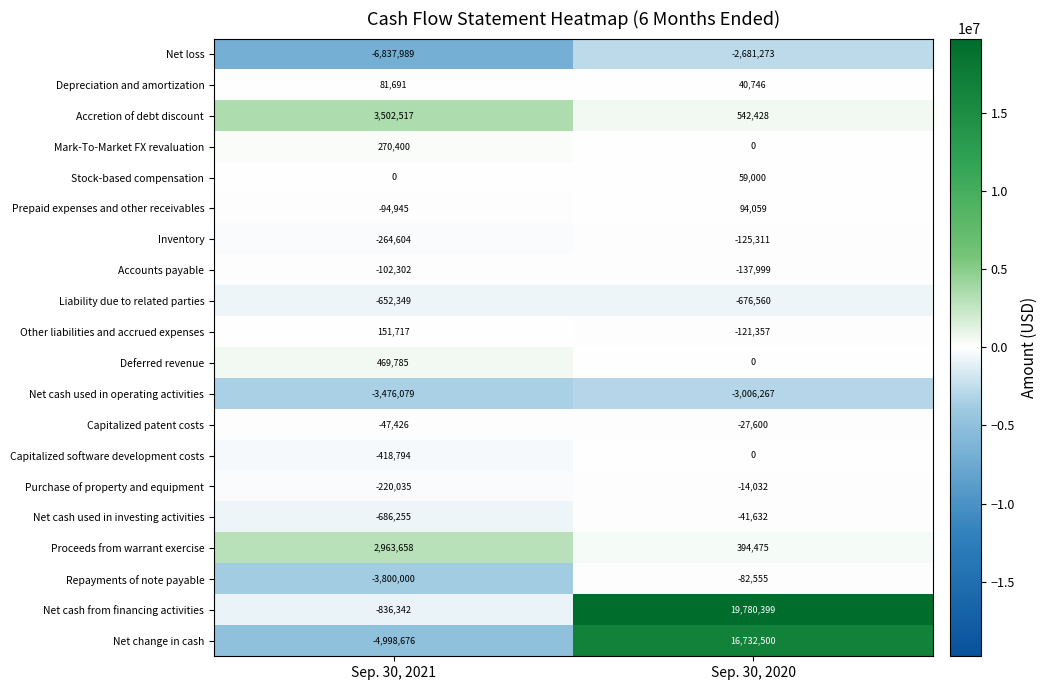

Which series has the widest spread of values?

Net change in cash